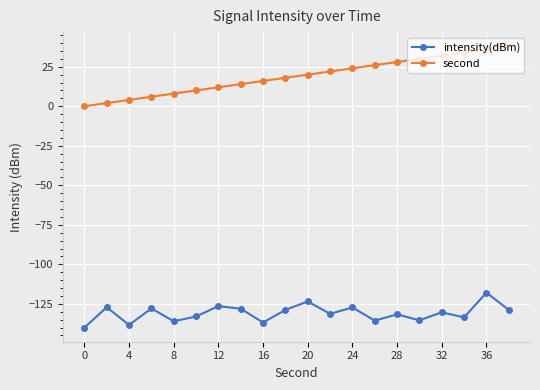

Which series has the largest total across all categories?

second